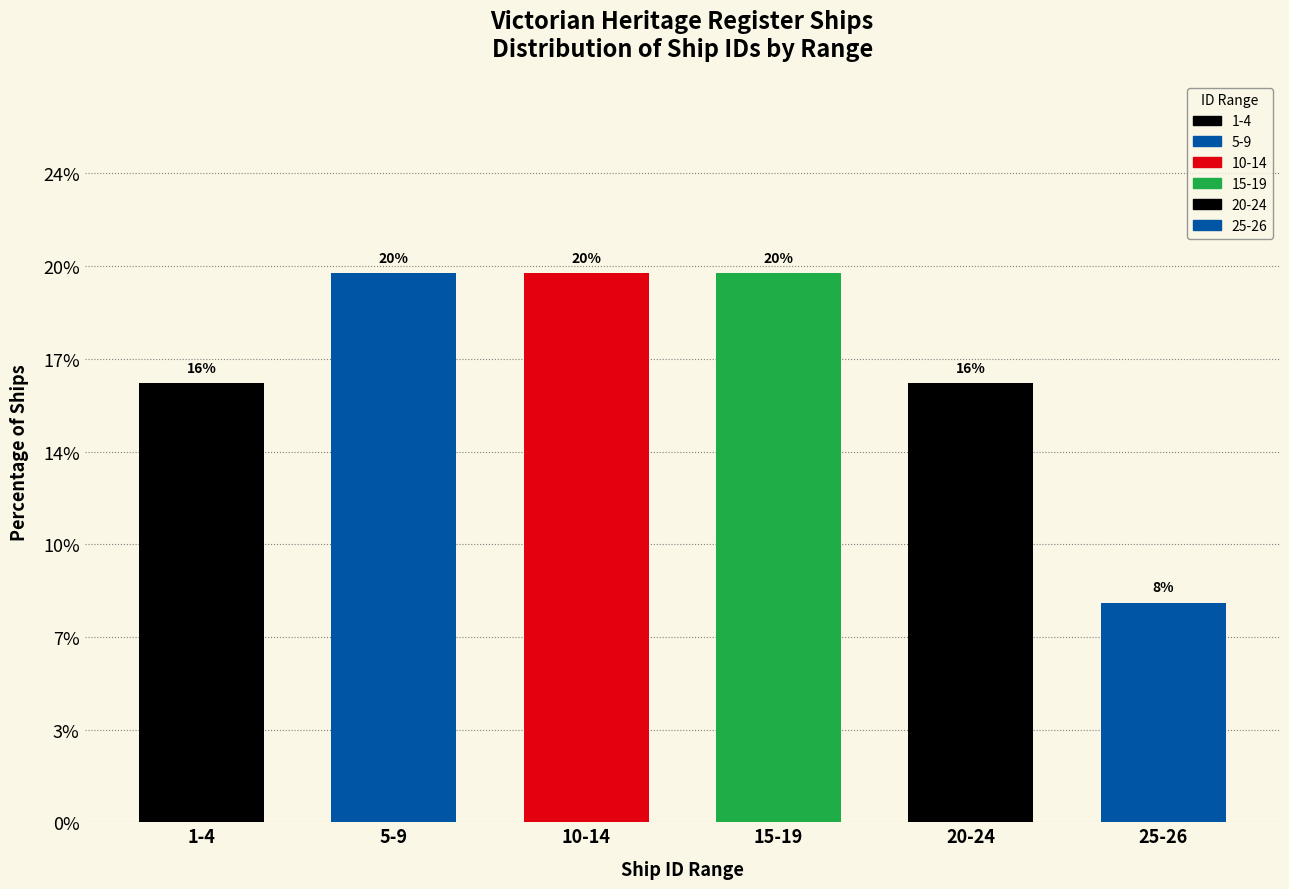

Are the bars horizontal?

No